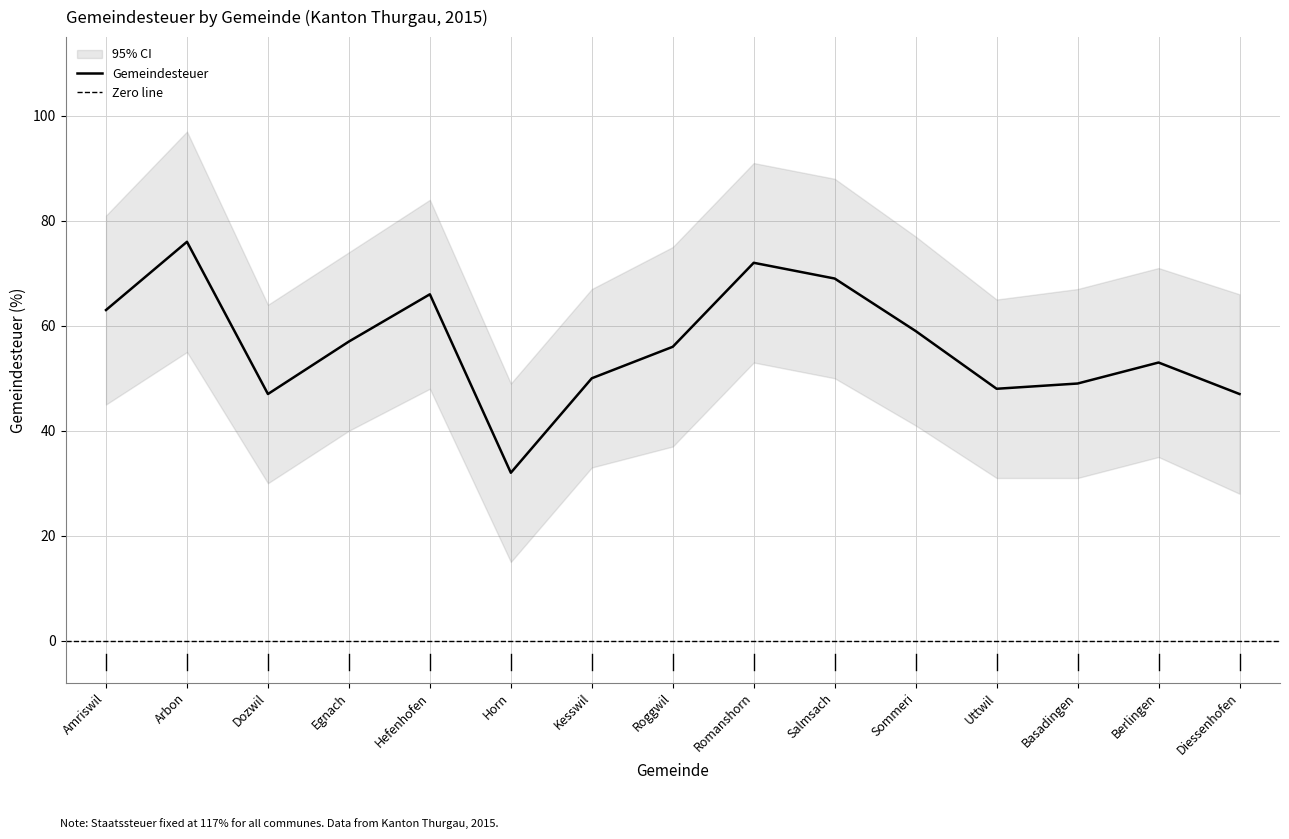

Where does the Gemeindesteuer series first go above 56?

Amriswil